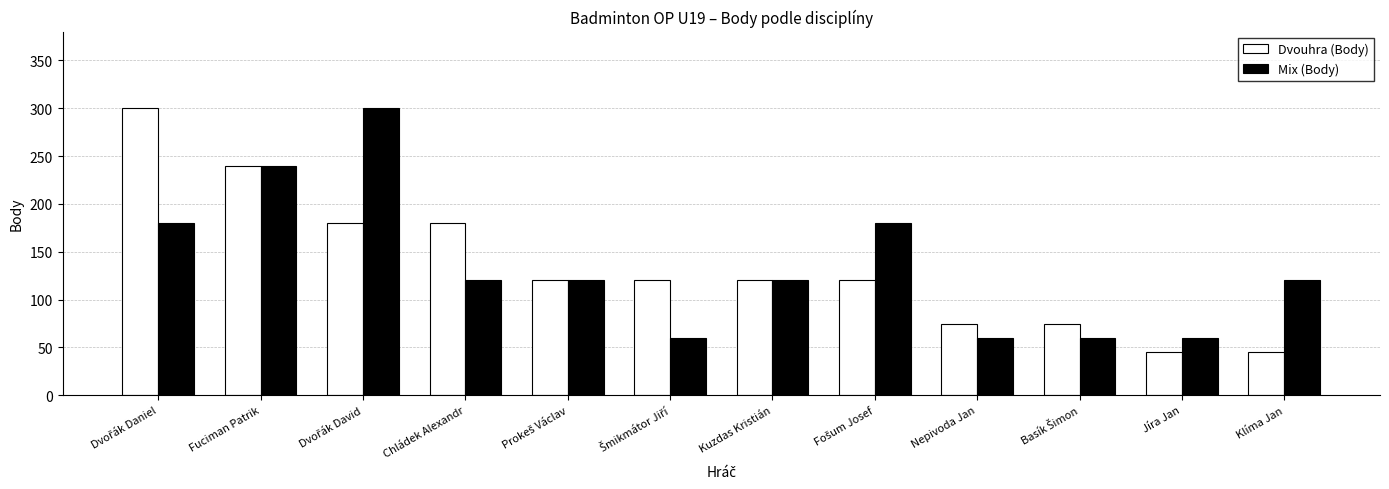

At Klíma Jan, list the series in order from largest to smallest.

Mix (Body), Dvouhra (Body)